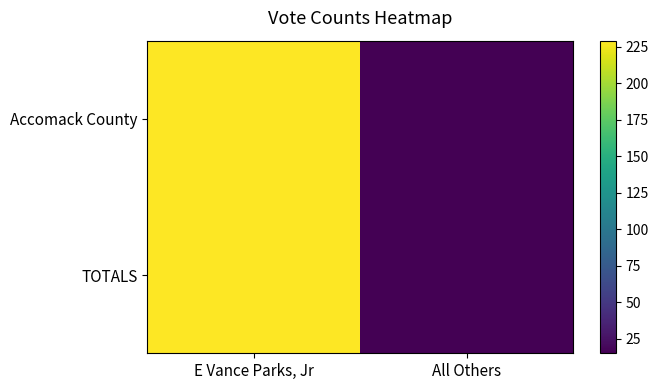

Rank the series at E Vance Parks, Jr from highest to lowest value.

Accomack County, TOTALS